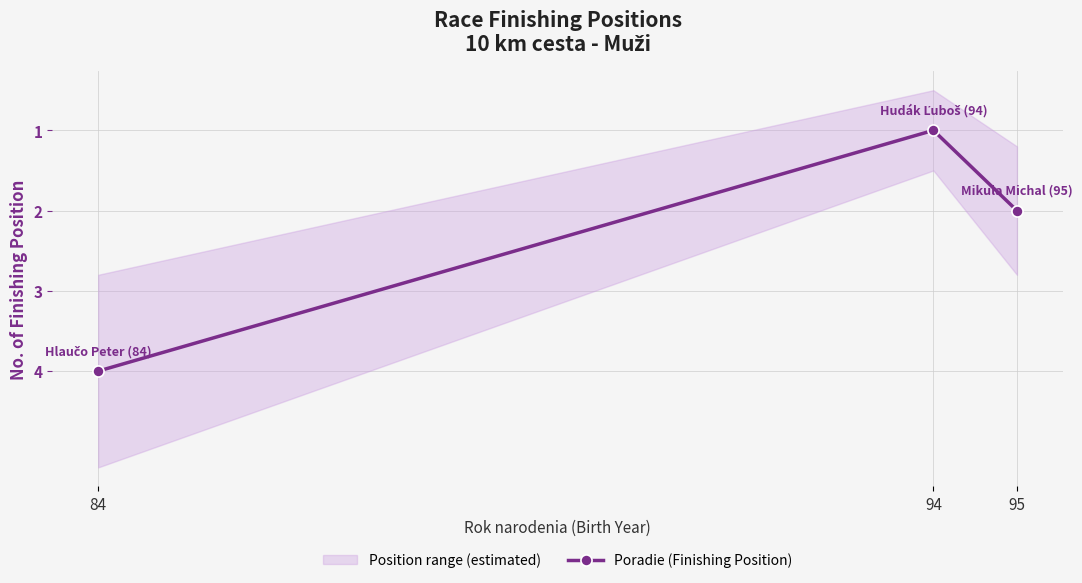

List the labels in order of value, largest first.

84, 95, 94